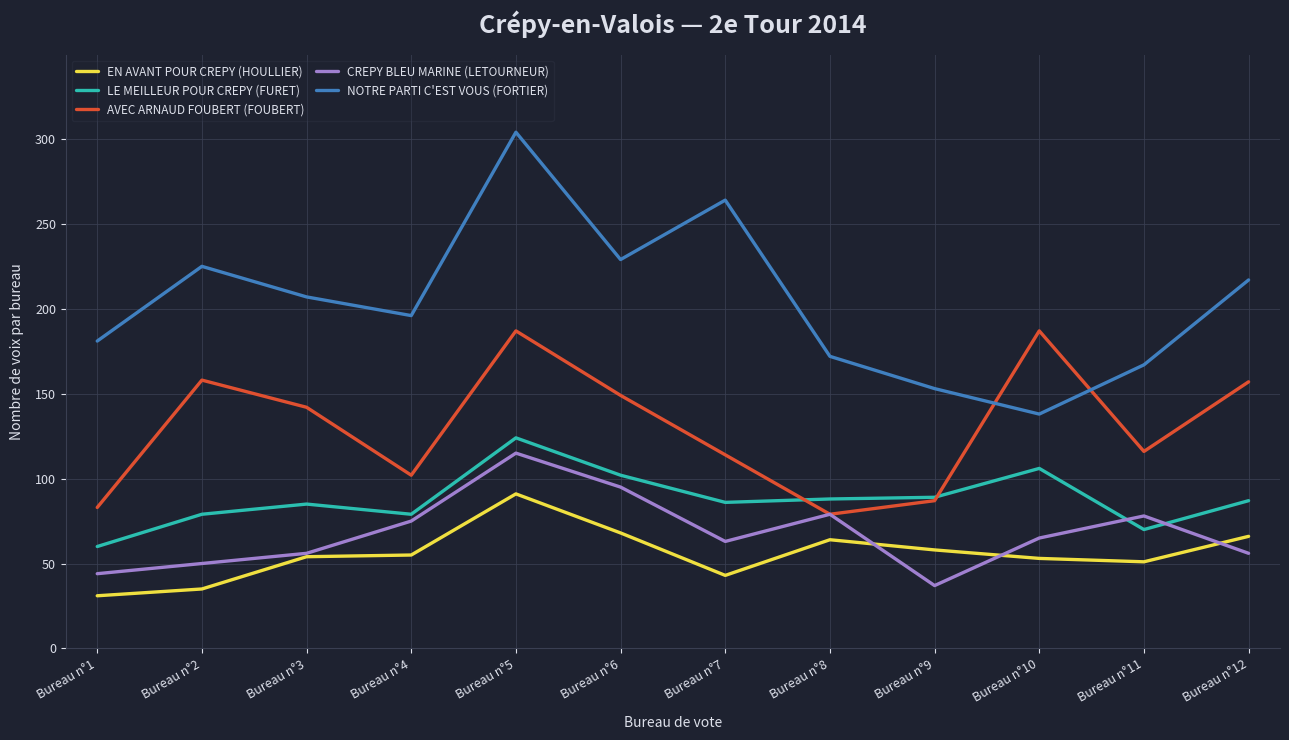

Where does the AVEC ARNAUD FOUBERT (FOUBERT) series first go above 142?

Bureau n°2